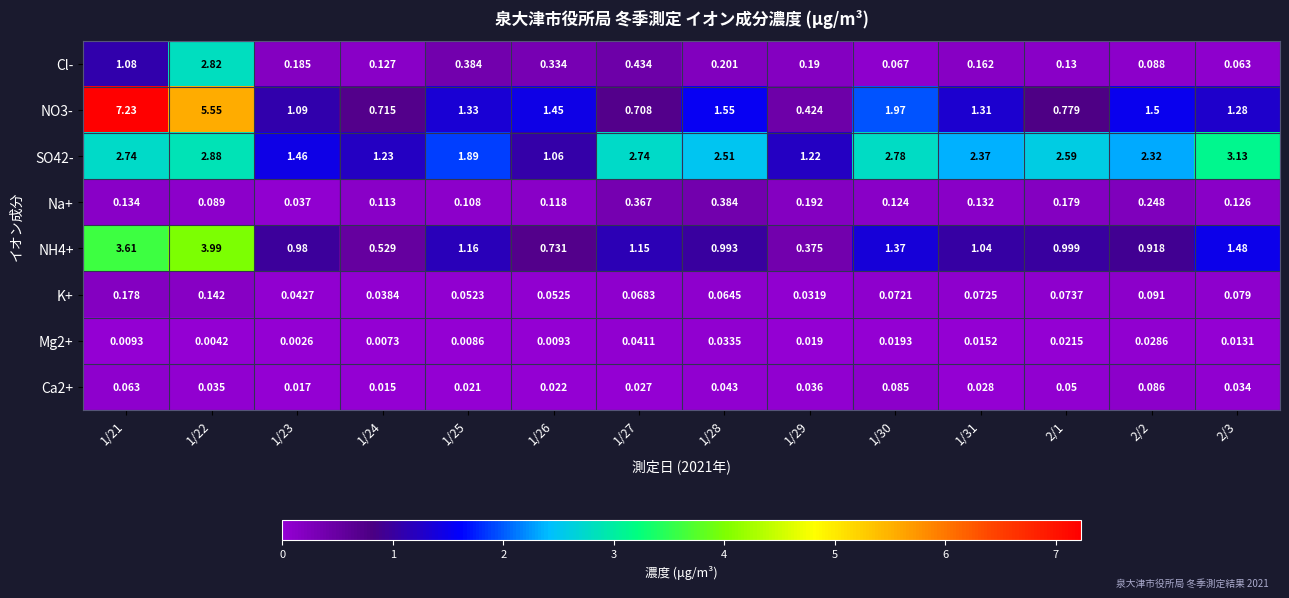

Is the value of Cl- at 1/23 greater than the value of SO42- at 1/31?

No